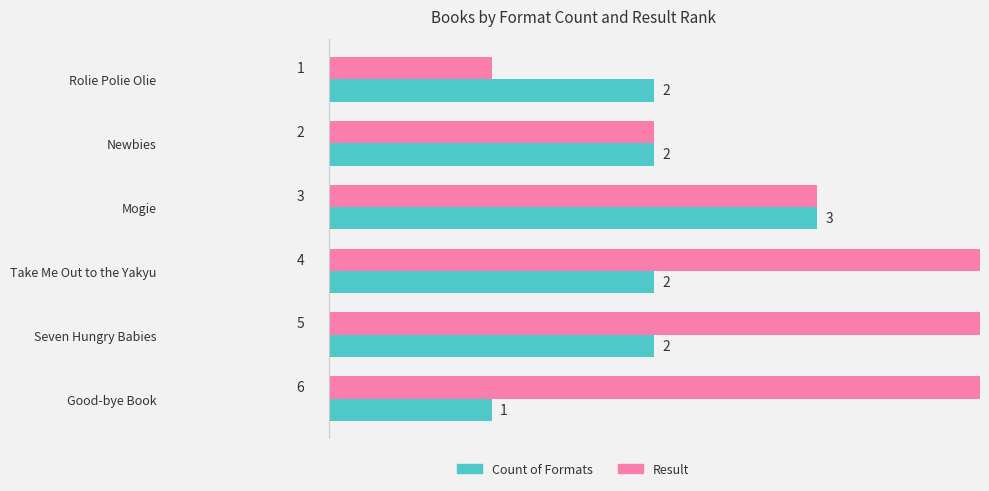

At which category is the sum across all series the highest?

4